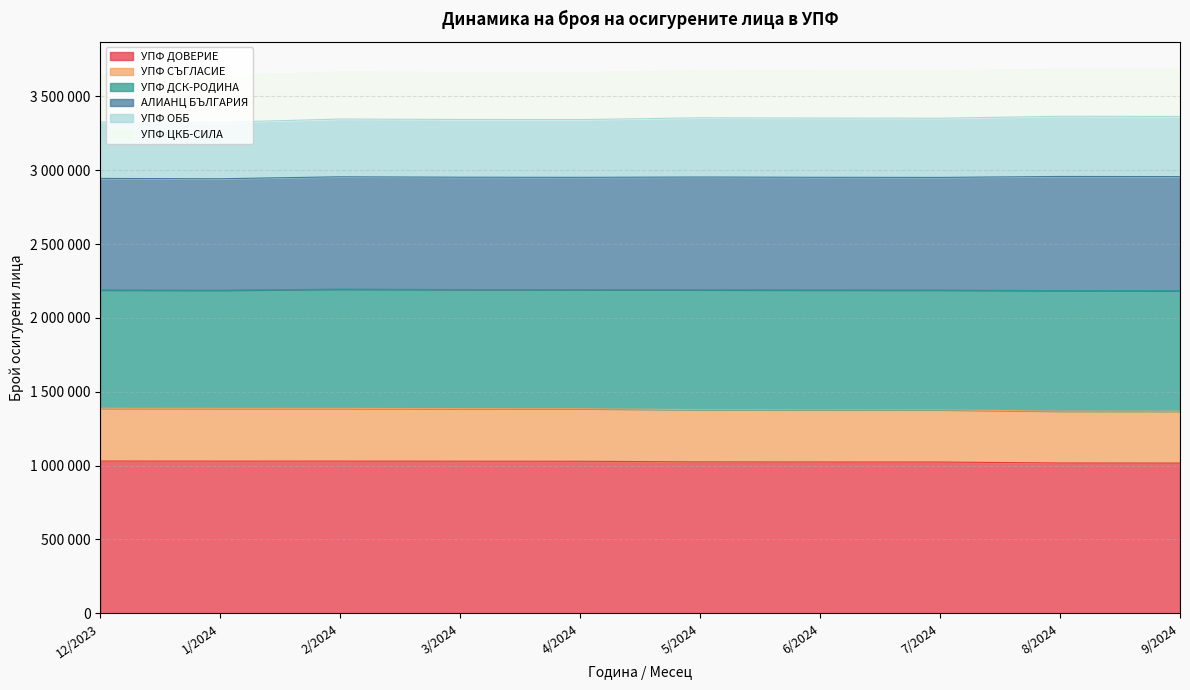

At which label is УПФ ДОВЕРИЕ closest to 1023593?

7/2024